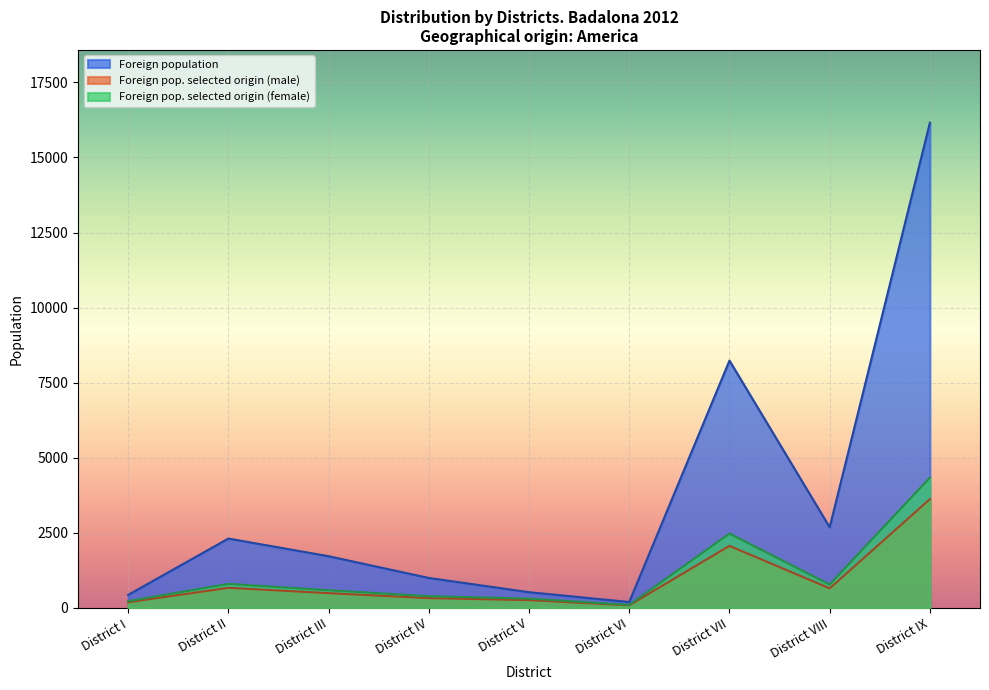

Reading left to right, transcribe all the data shown in this chart.

Foreign population: District I=433	District II=2309	District III=1721	District IV=997	District V=523	District VI=196	District VII=8234	District VIII=2684	District IX=16156
Foreign pop. selected origin (male): District I=188	District II=668	District III=491	District IV=325	District V=259	District VI=85	District VII=2066	District VIII=650	District IX=3622
Foreign pop. selected origin (female): District I=225	District II=800	District III=588	District IV=389	District V=310	District VI=102	District VII=2473	District VIII=778	District IX=4336